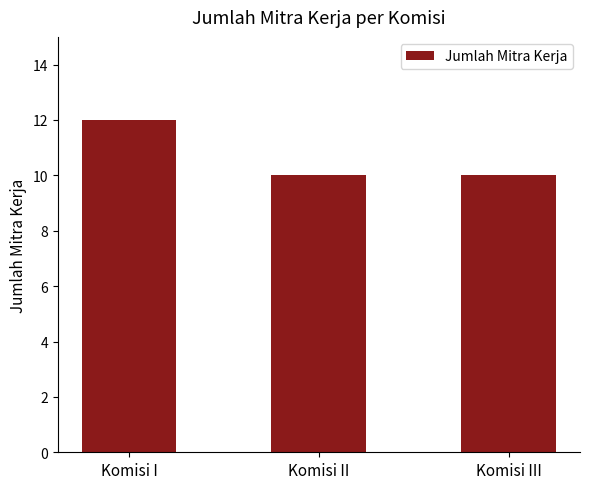

What is the minimum value shown in the chart?

10